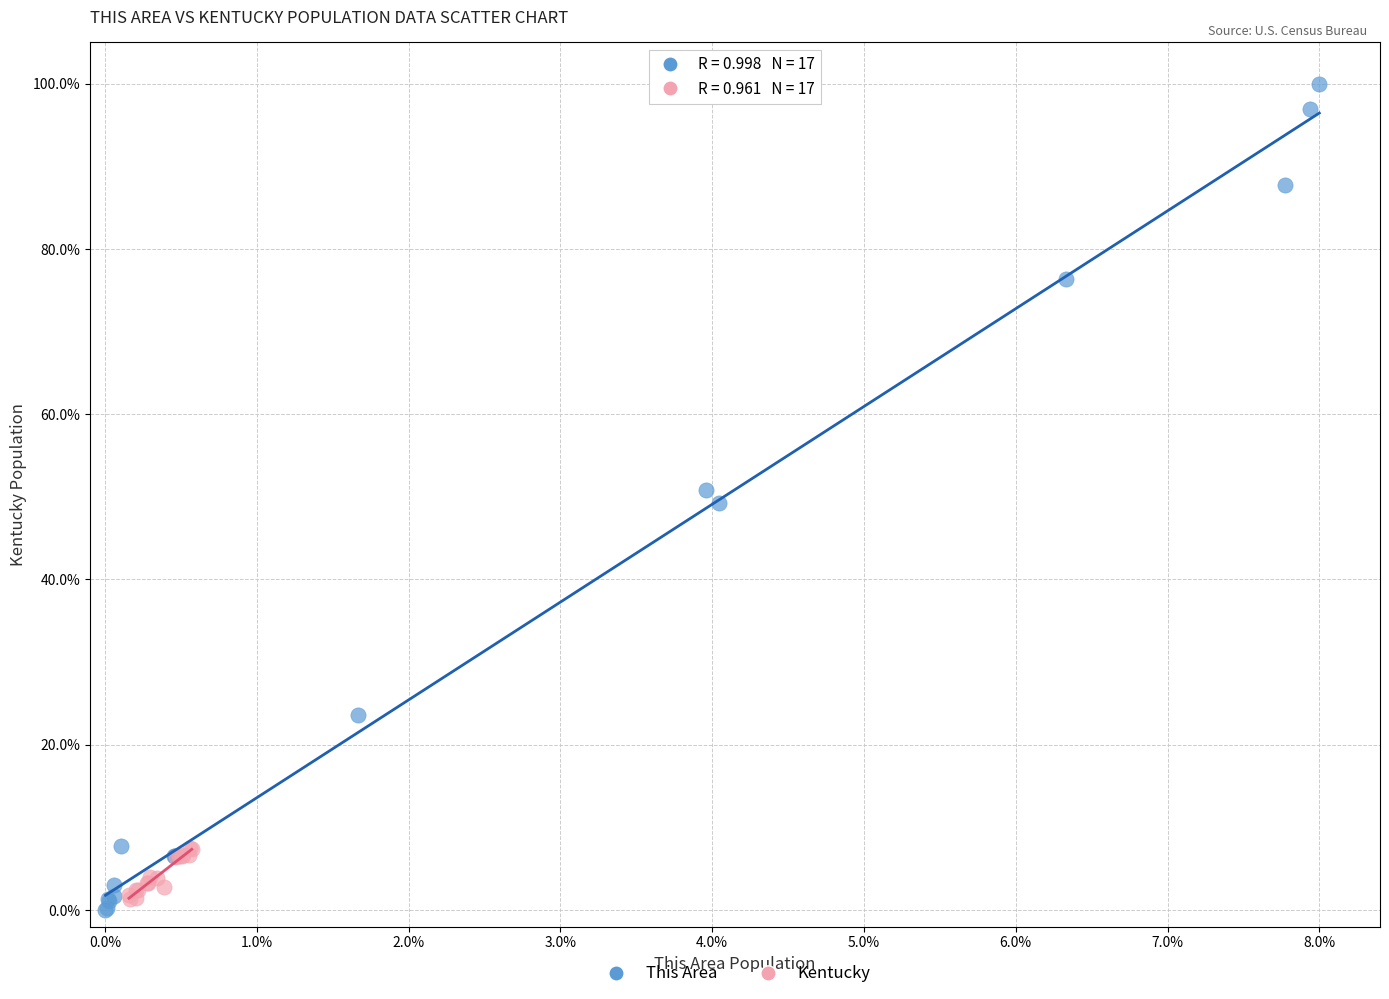

Which series reaches the maximum Y coordinate?

This Area